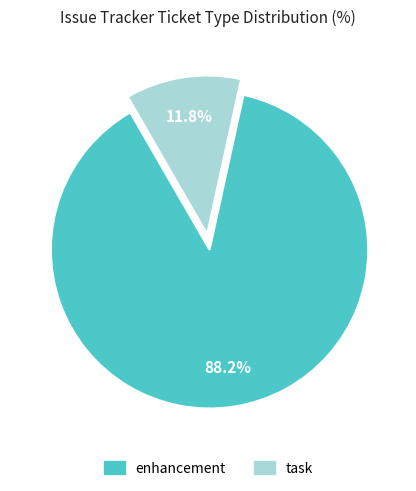

The enhancement slice represents 99% of the pie. True or false?

False